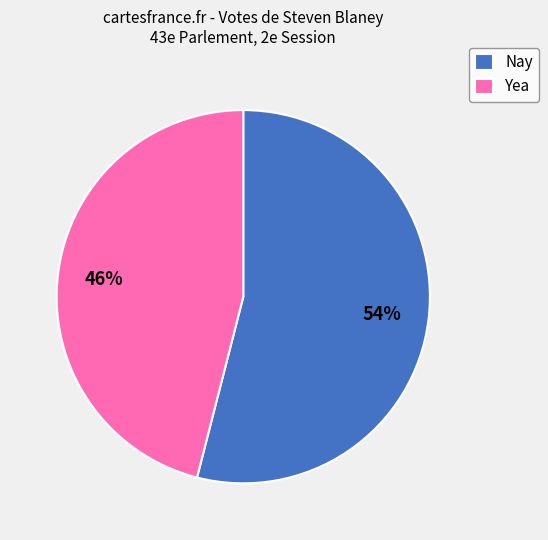

Is it true that Nay is 54% of the pie?

True